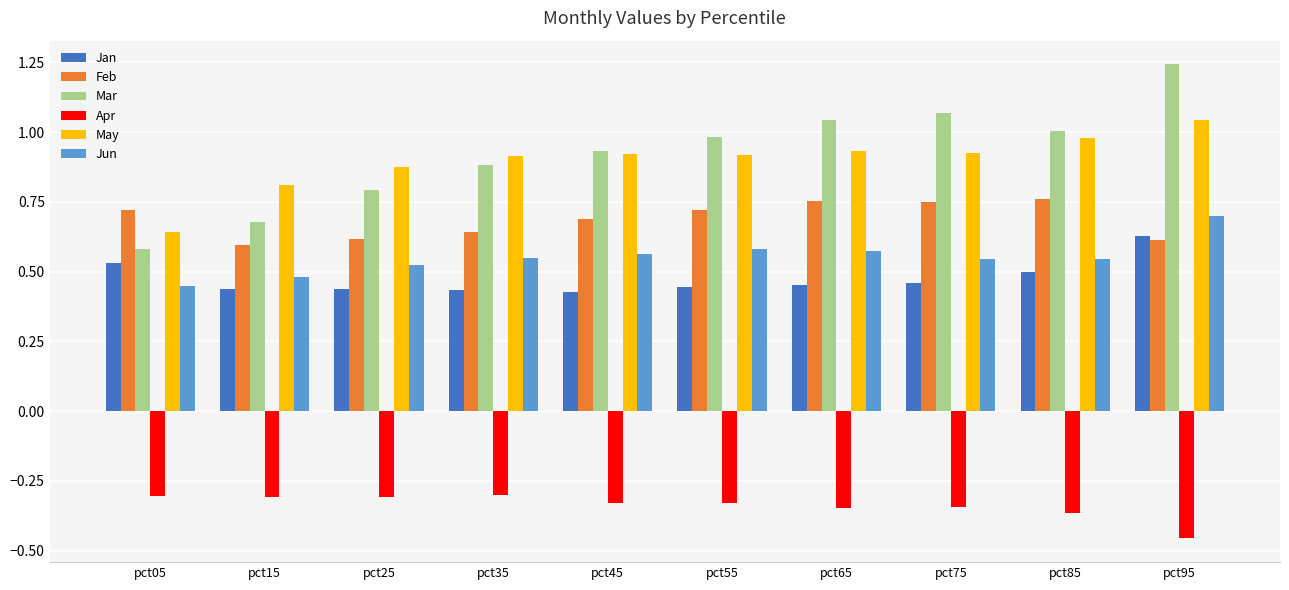

How many series are shown in this chart?

6